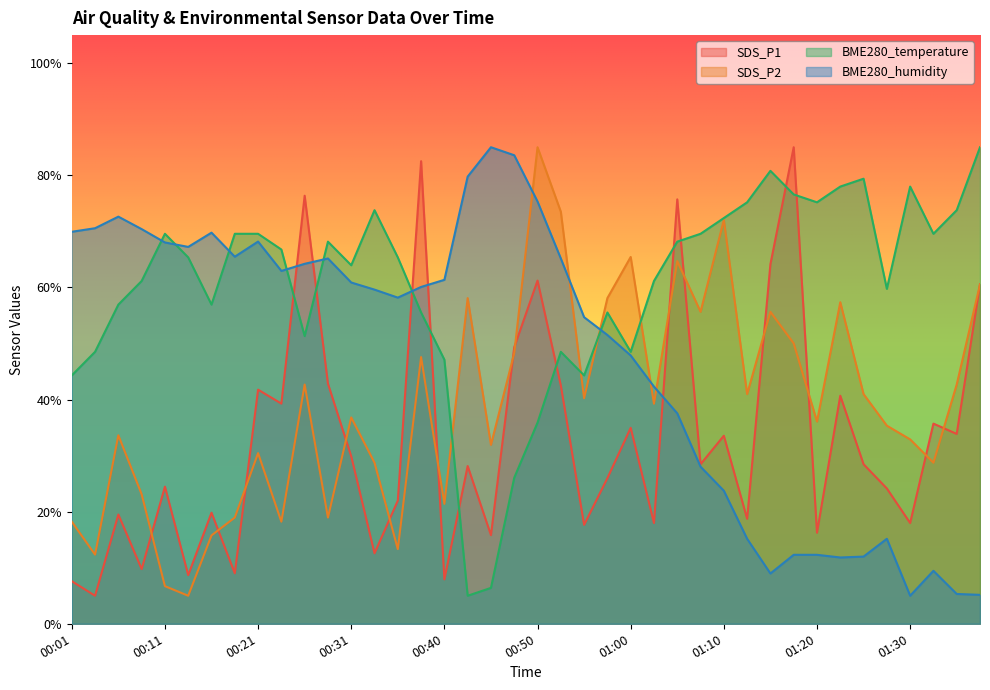

Is it true that BME280_temperature equals 19.7 at 01:20?

False